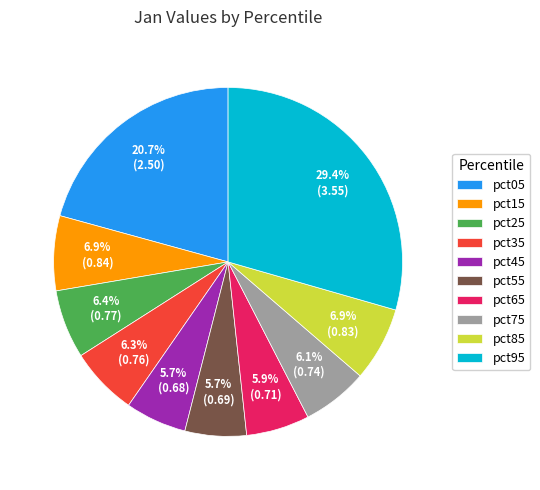

To the nearest percent, what is the difference between the largest and smallest slice percentages?

24%